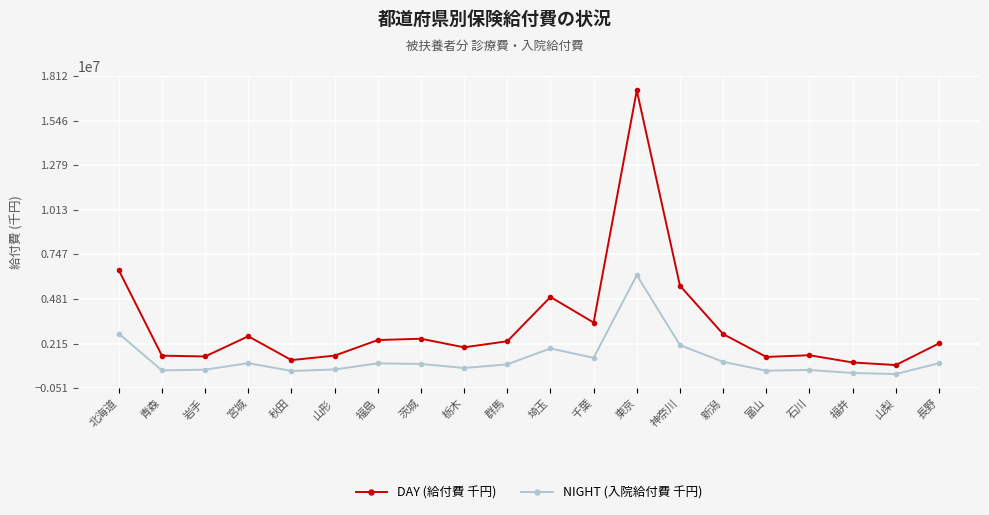

What is the smallest value displayed?

336472.2